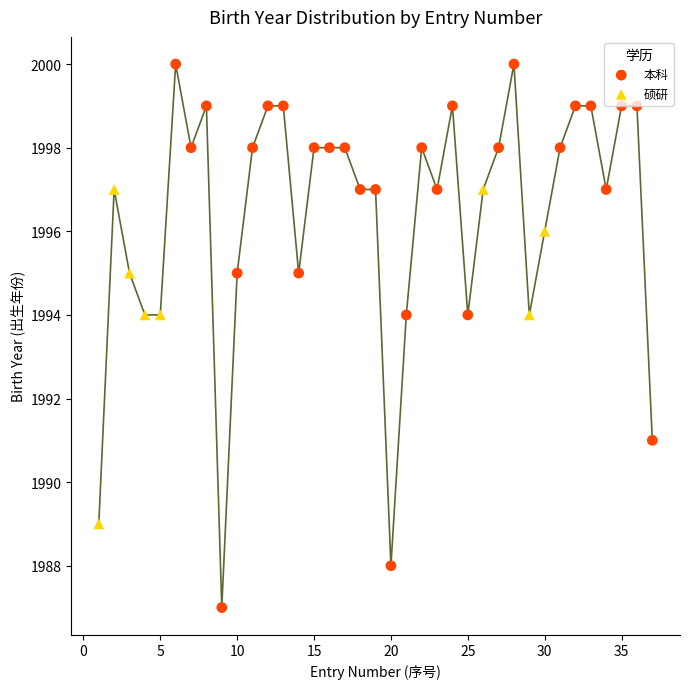

Which series contains the highest Y value?

本科